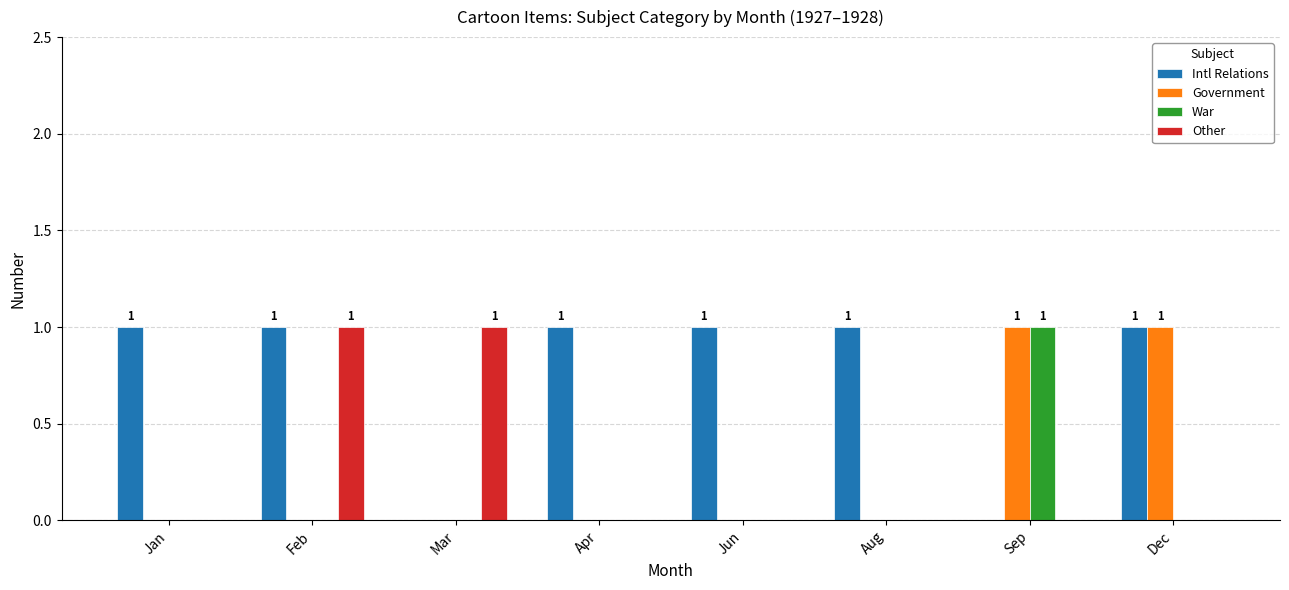

How many distinct data groups are displayed?

4